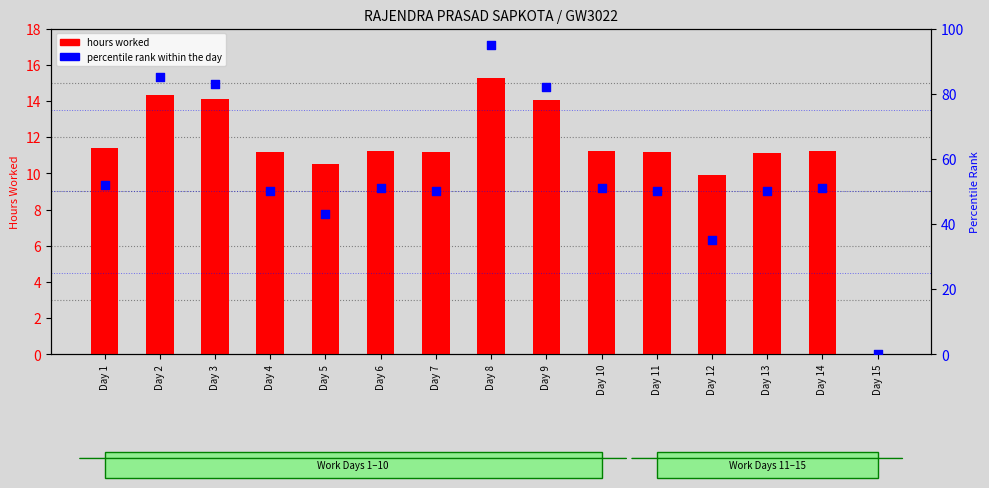

Which series contains the highest Y value?

percentile rank within the day